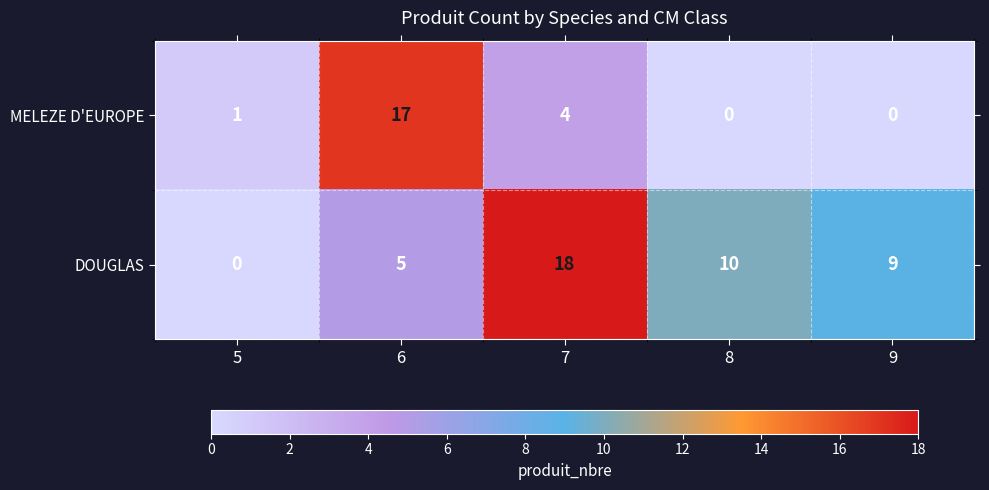

Reading left to right, what are all the values shown in this chart?

MELEZE D'EUROPE: 5=1	6=17	7=4	8=0	9=0
DOUGLAS: 5=0	6=5	7=18	8=10	9=9